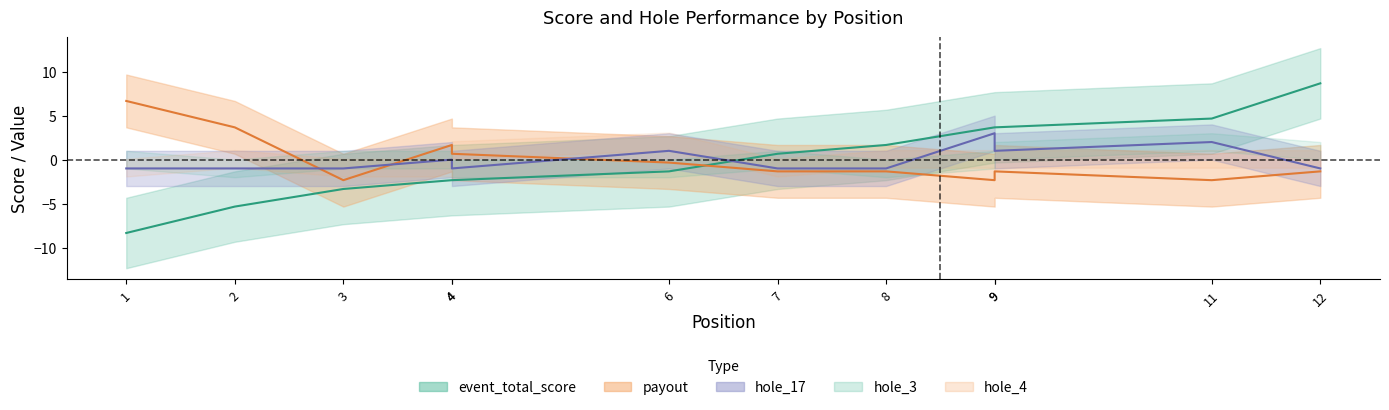

What is the minimum value for hole_17?

-1.0